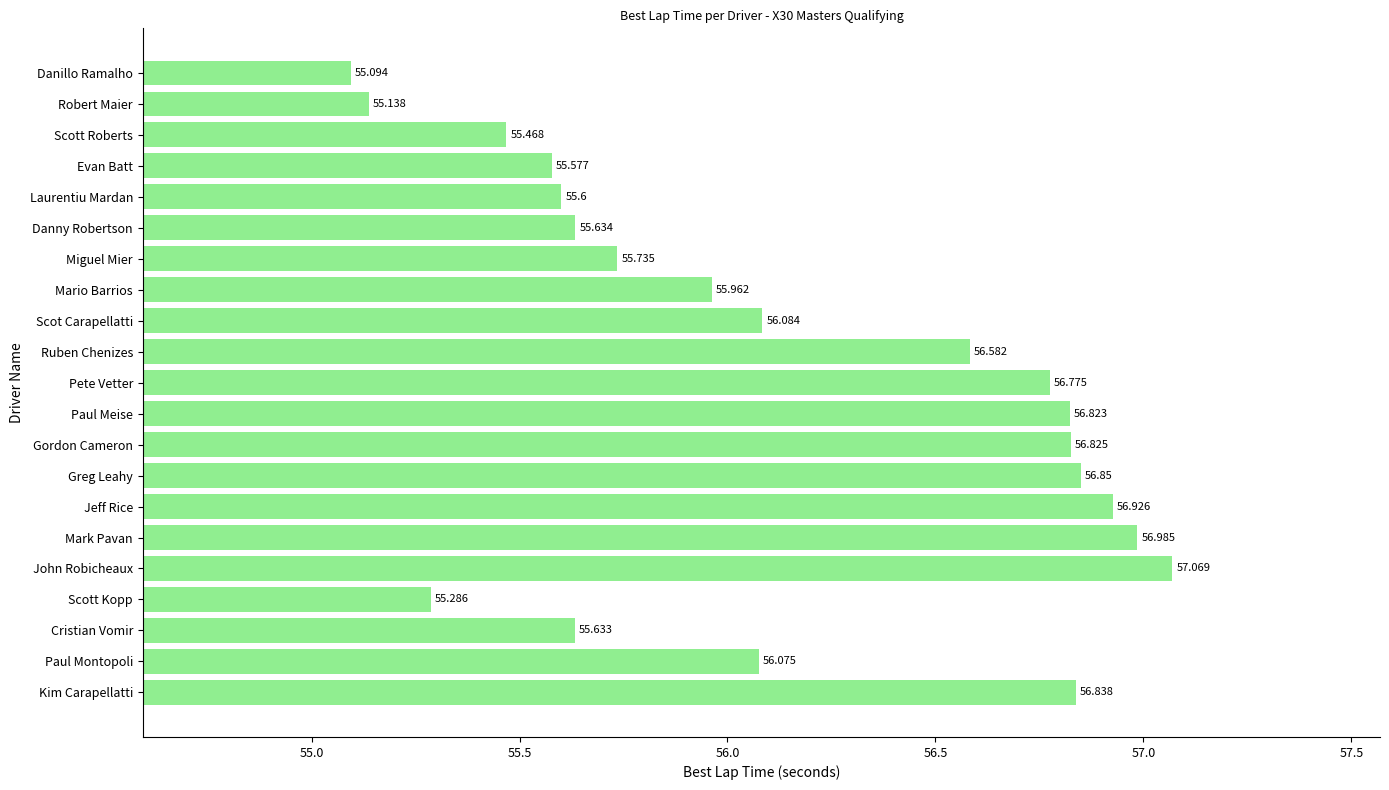

List the labels in order of value, smallest first.

Danillo Ramalho, Robert Maier, Scott Kopp, Scott Roberts, Evan Batt, Laurentiu Mardan, Cristian Vomir, Danny Robertson, Miguel Mier, Mario Barrios, Paul Montopoli, Scot Carapellatti, Ruben Chenizes, Pete Vetter, Paul Meise, Gordon Cameron, Kim Carapellatti, Greg Leahy, Jeff Rice, Mark Pavan, John Robicheaux